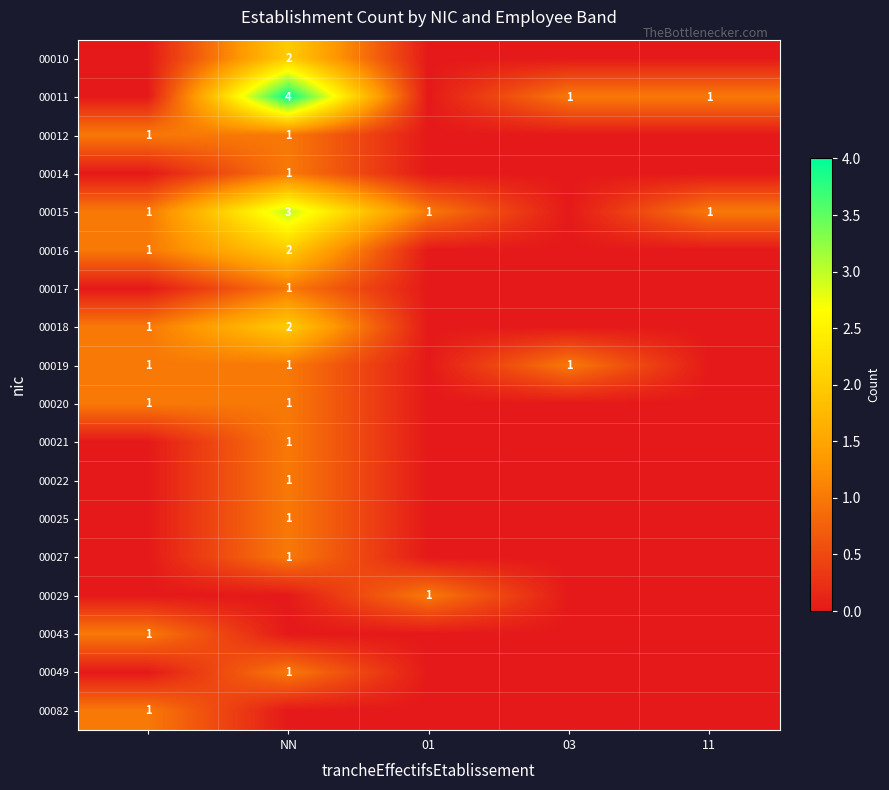

The 00010 series shows 3 at NN. True or false?

False